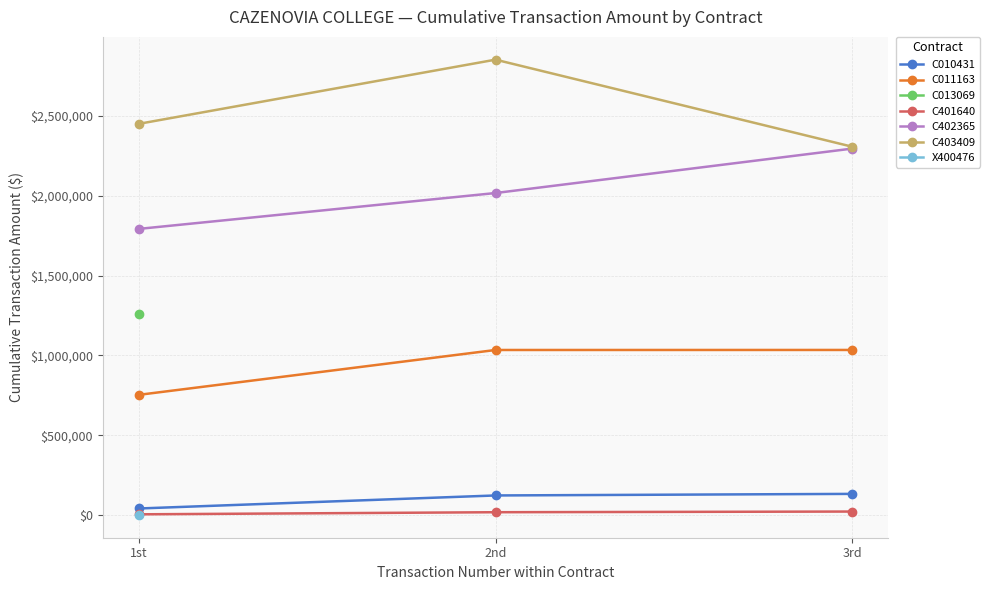

At how many categories does at least one series exceed 1106950?

3